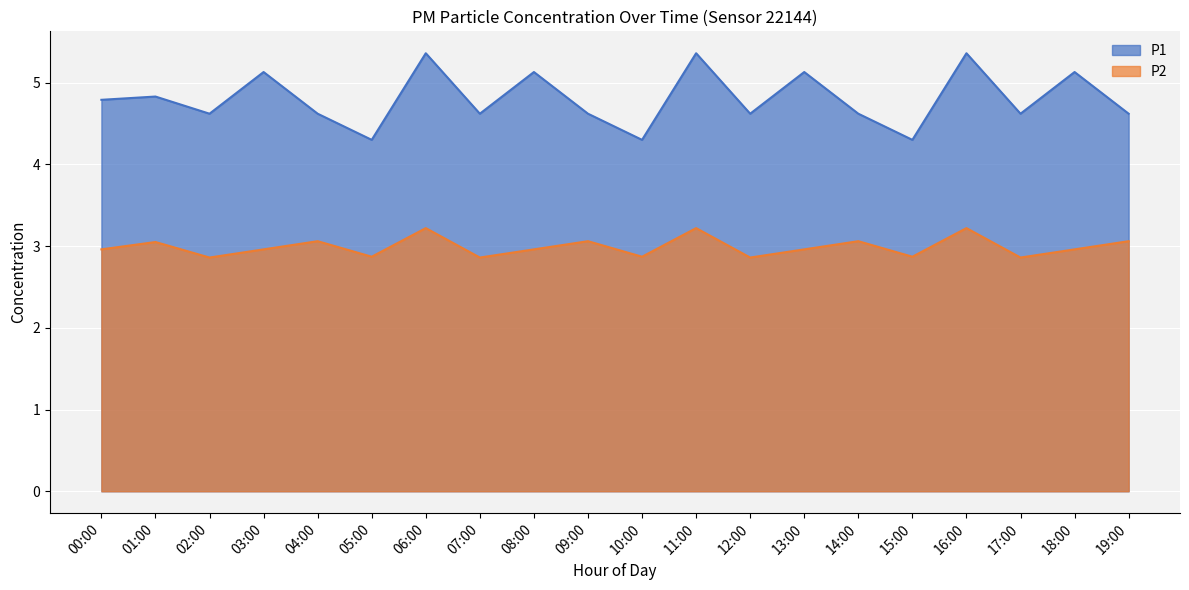

What is the label of the 11th point from the left?

10:00